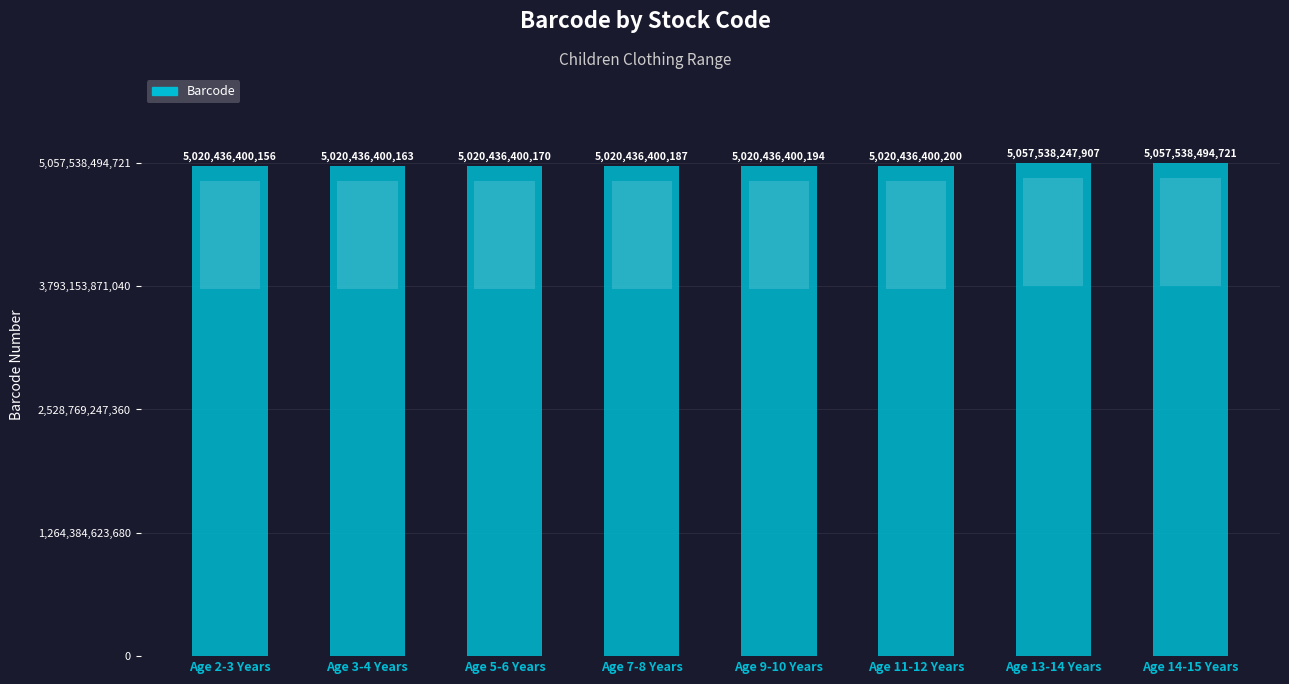

Rank the categories by value from lowest to highest.

Age 2-3 Years, Age 3-4 Years, Age 5-6 Years, Age 7-8 Years, Age 9-10 Years, Age 11-12 Years, Age 13-14 Years, Age 14-15 Years